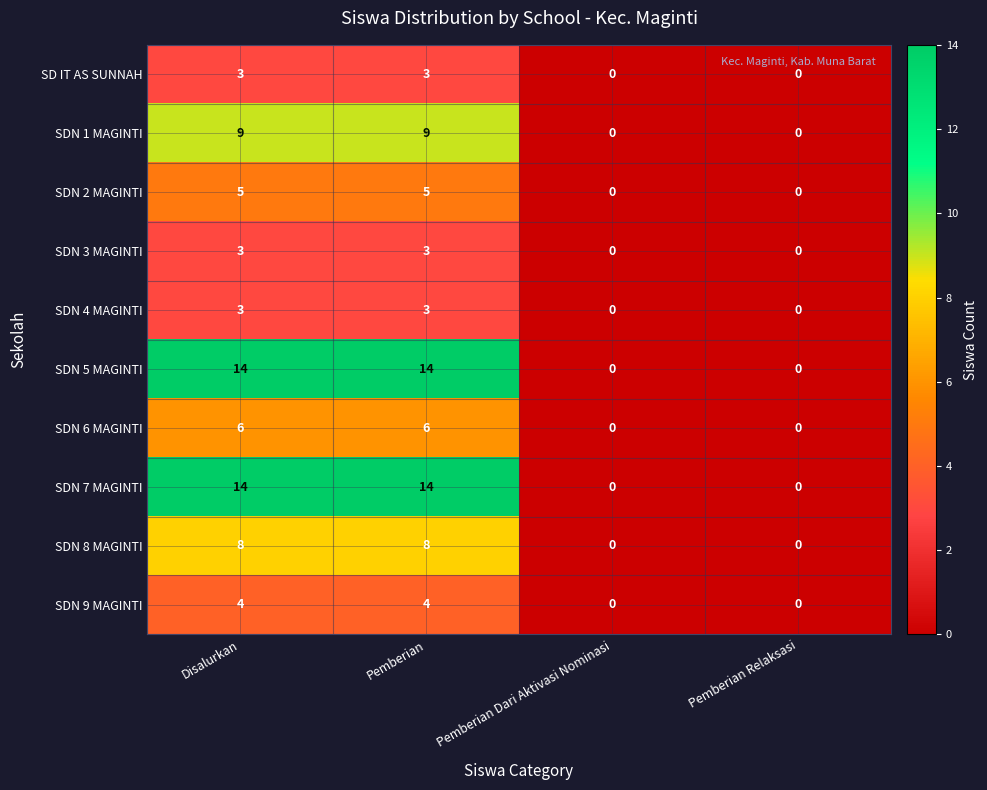

How many distinct data groups are displayed?

10